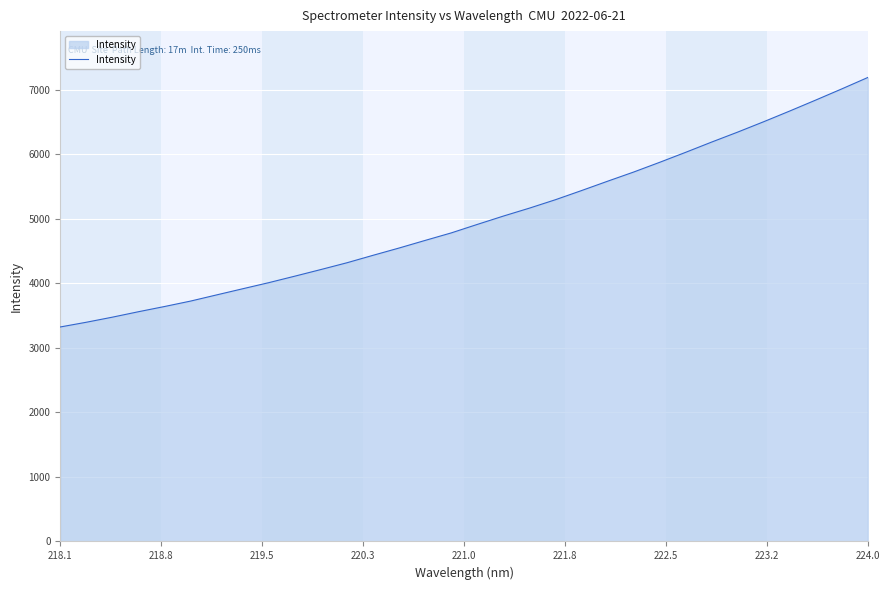

What is the maximum value shown in the chart?

7192.8